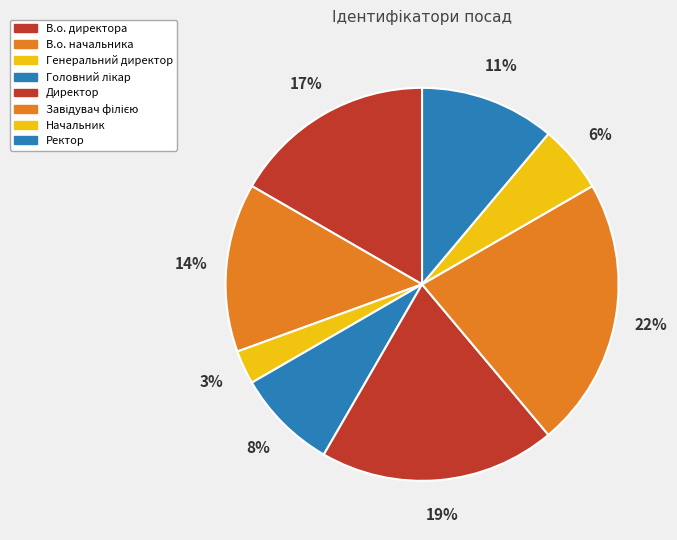

To the nearest percent, what is the average slice percentage?

12%